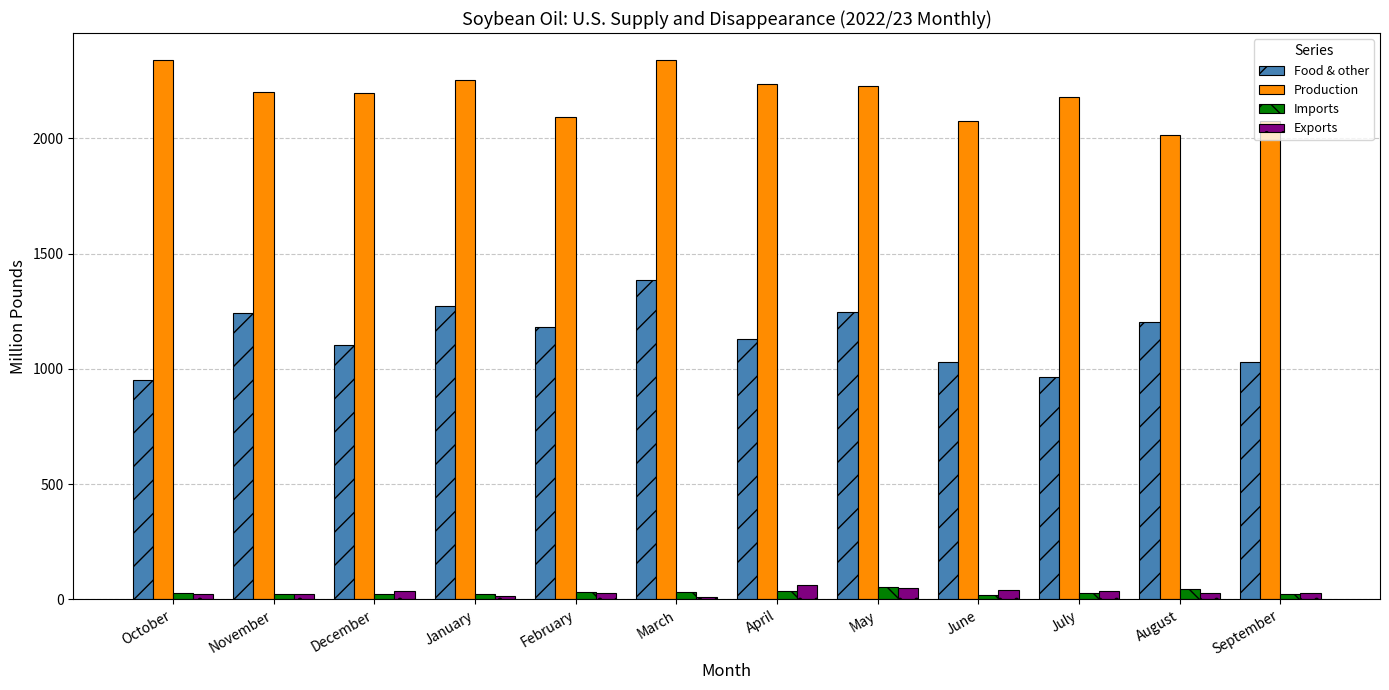

What is the difference between the Food & other values at February and December?

77.8